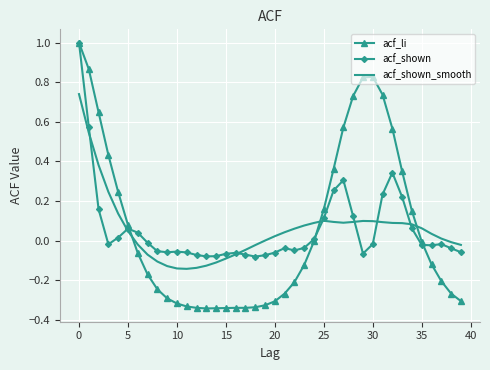

What is the maximum value for acf_shown?

1.0